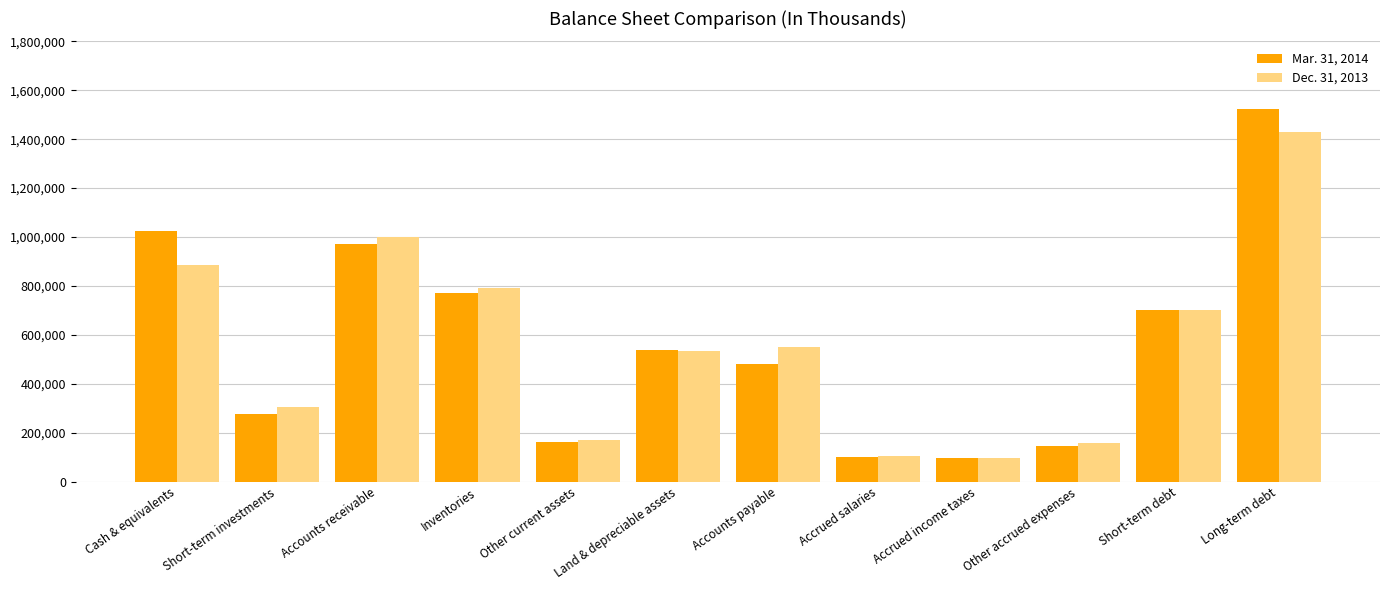

List the series in order of their overall mean, highest first.

Mar. 31, 2014, Dec. 31, 2013